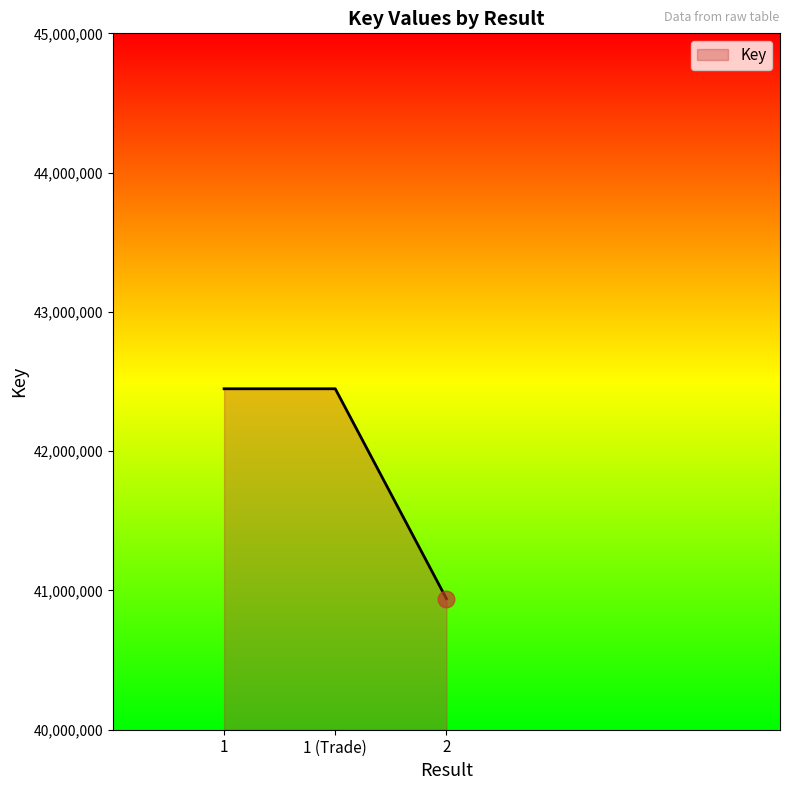

Read the value at 1.

42448006